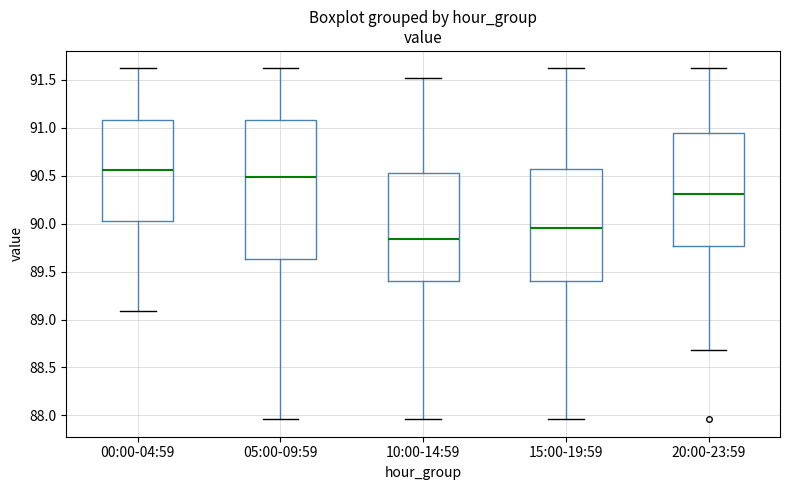

Which box has the highest median line?

00:00-04:59